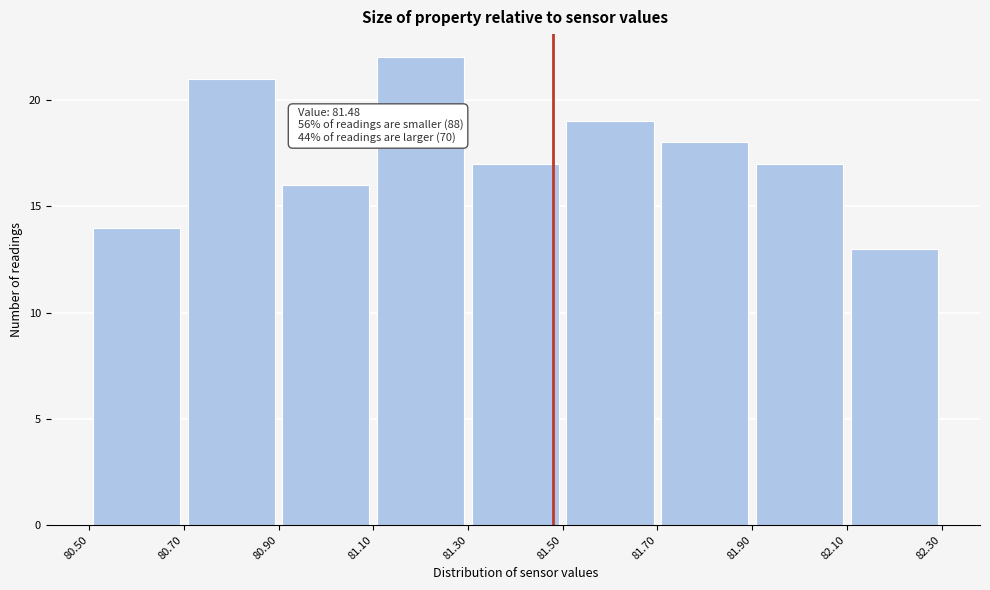

Which range on the x-axis has the tallest bar?

81.10 to 81.30